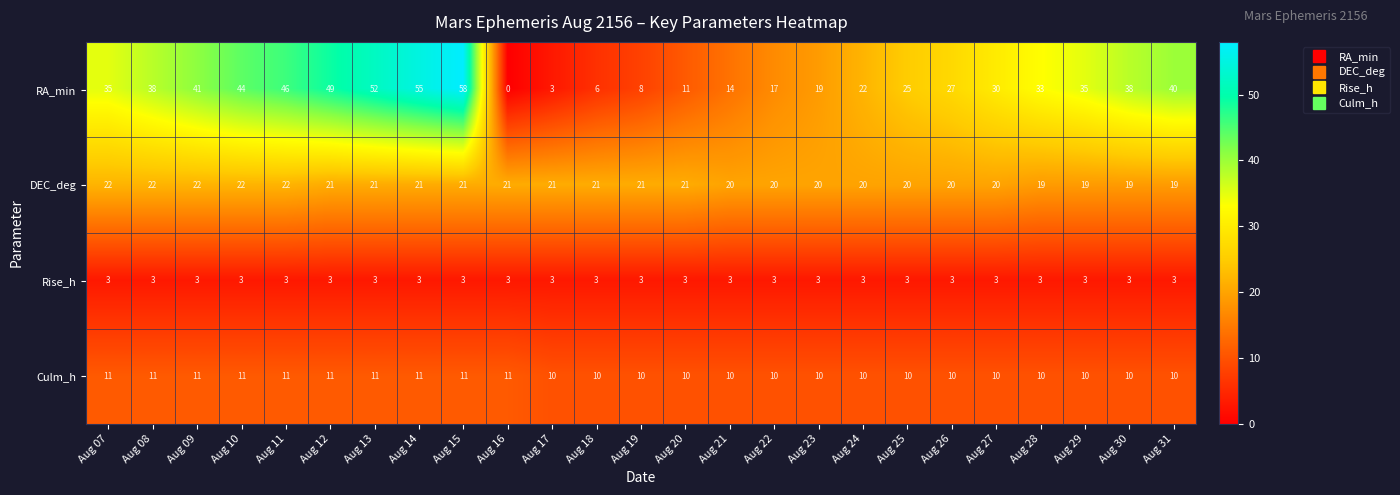

The DEC_deg series shows 21 at Aug 18. True or false?

True